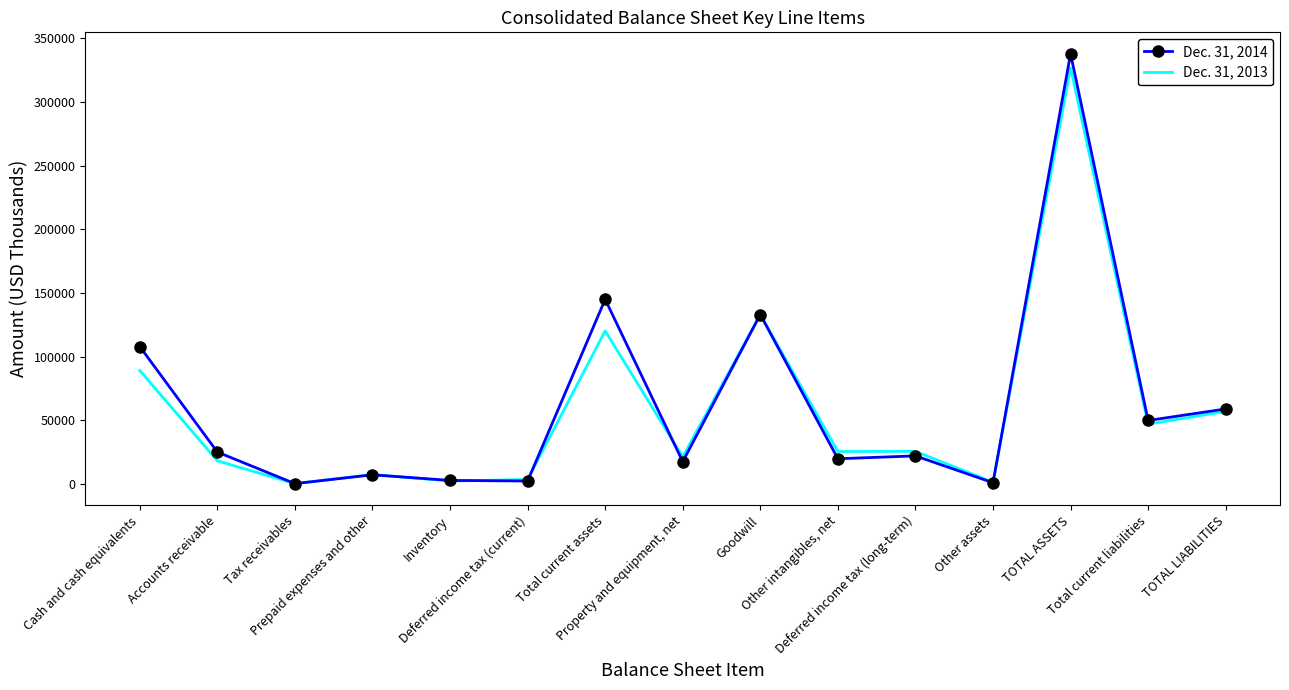

True or false: Dec. 31, 2014 has a value of 85355 at Total current liabilities.

False